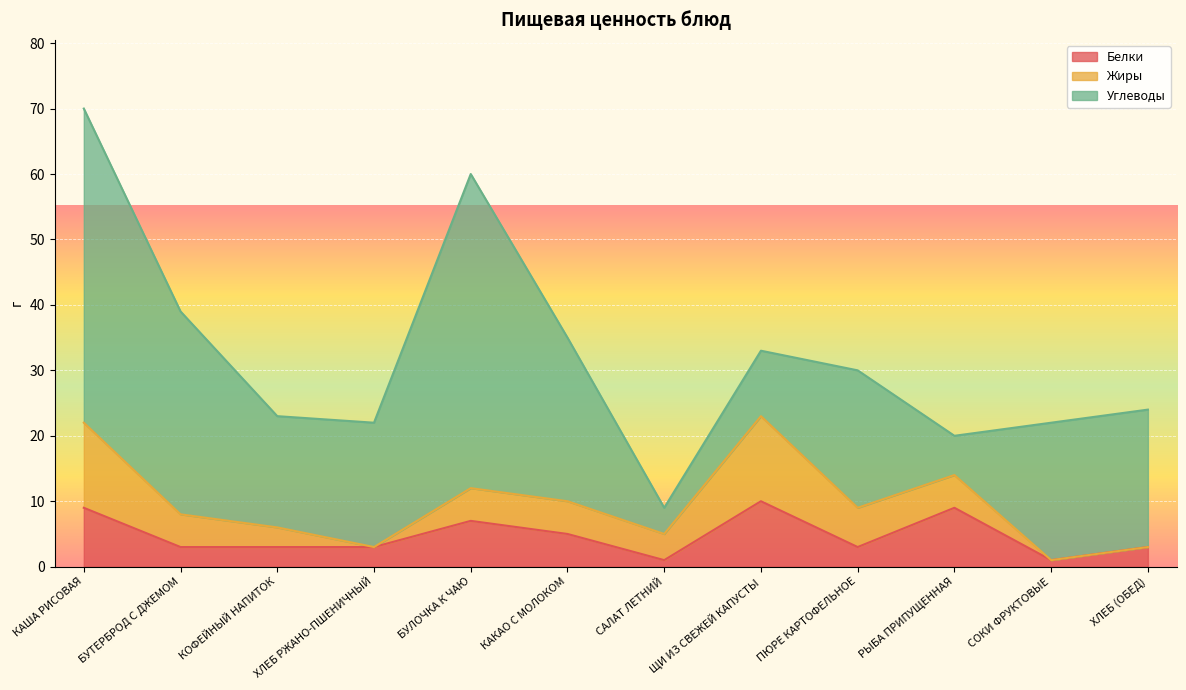

At КОФЕЙНЫЙ НАПИТОК, list the series in order from largest to smallest.

Углеводы, Белки, Жиры